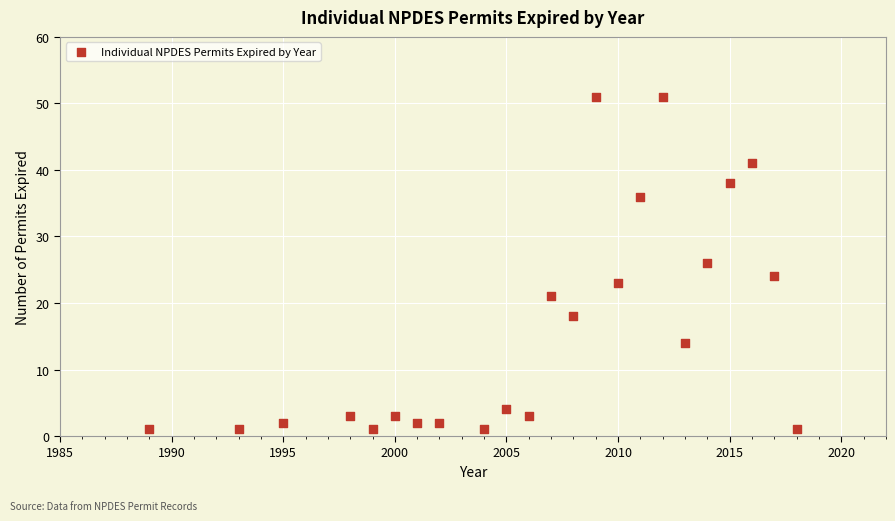

What is the range of Y values (max minus min)?

50